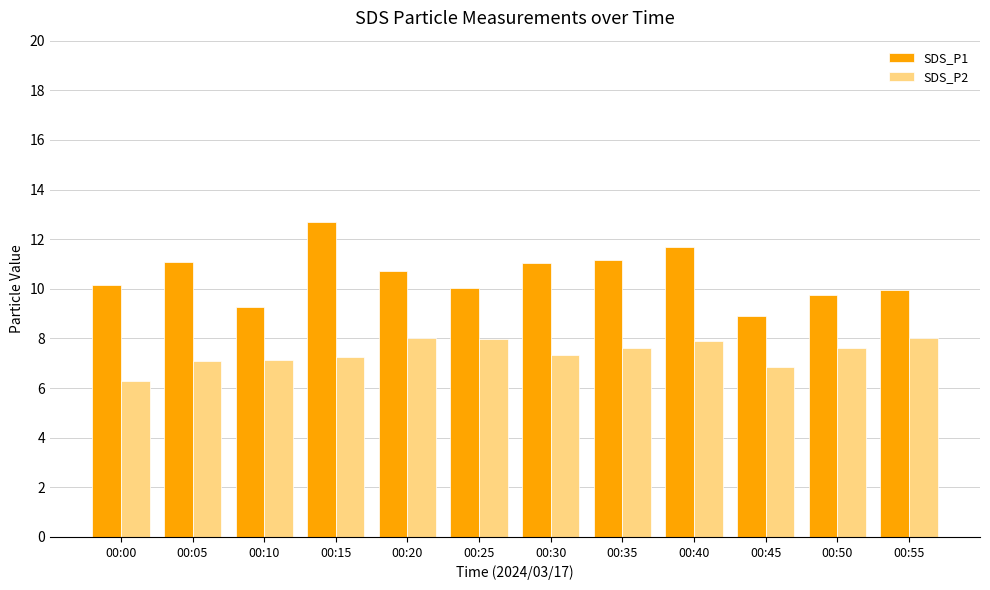

How many data points in SDS_P2 are less than 7?

2